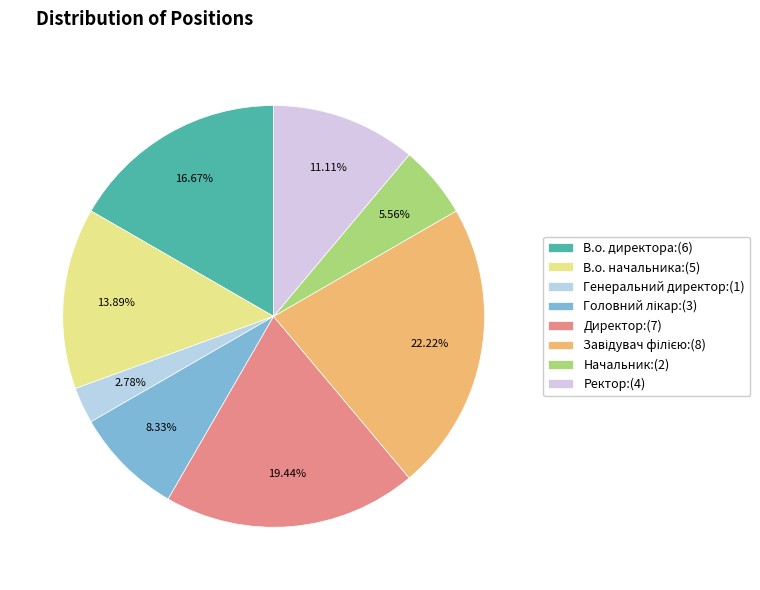

How many segments does this pie chart have?

8